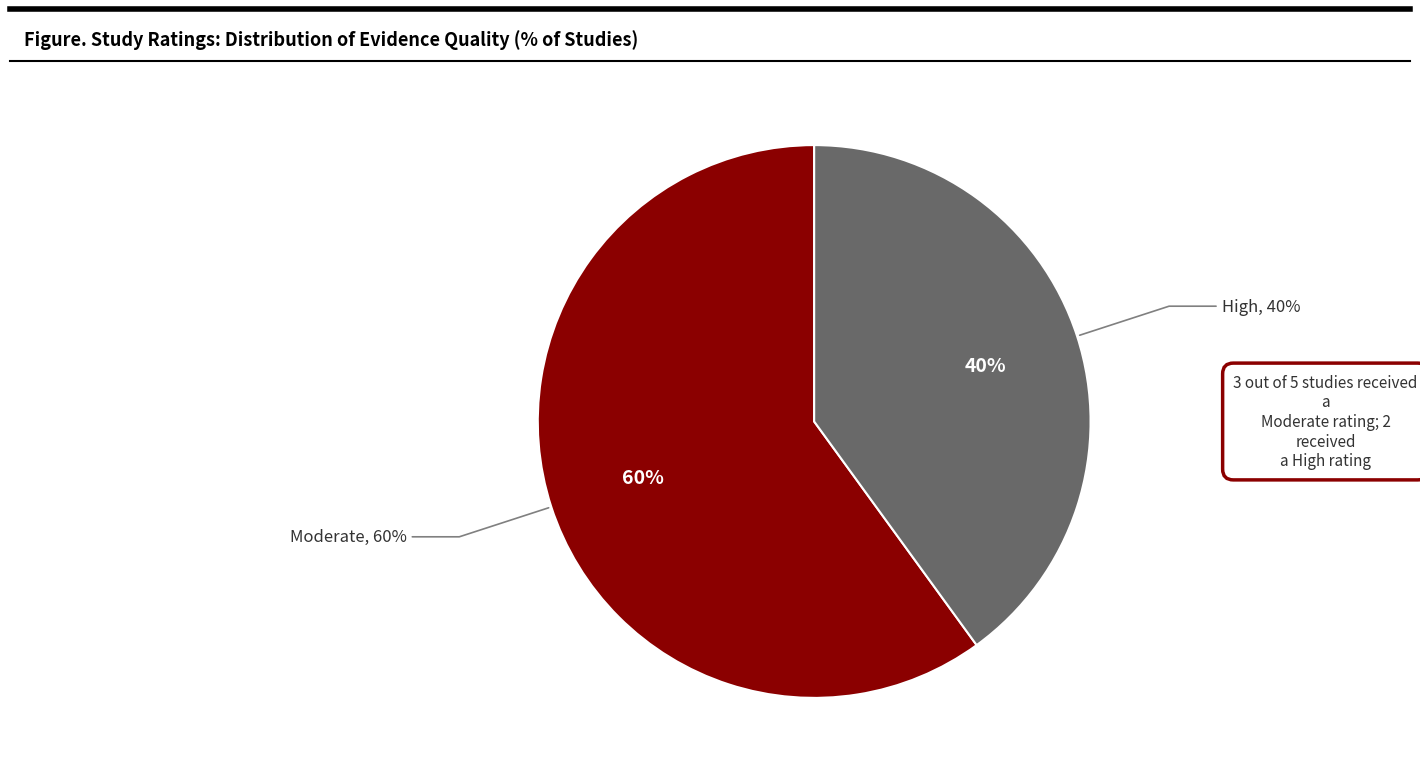

Is it true that WWHV049709 is 3% of the pie?

False